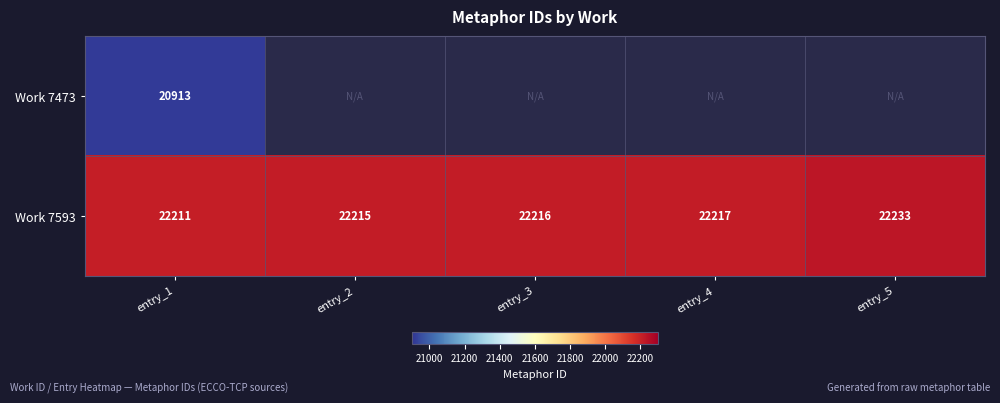

How many data points in Work 7593 are less than 22216?

2